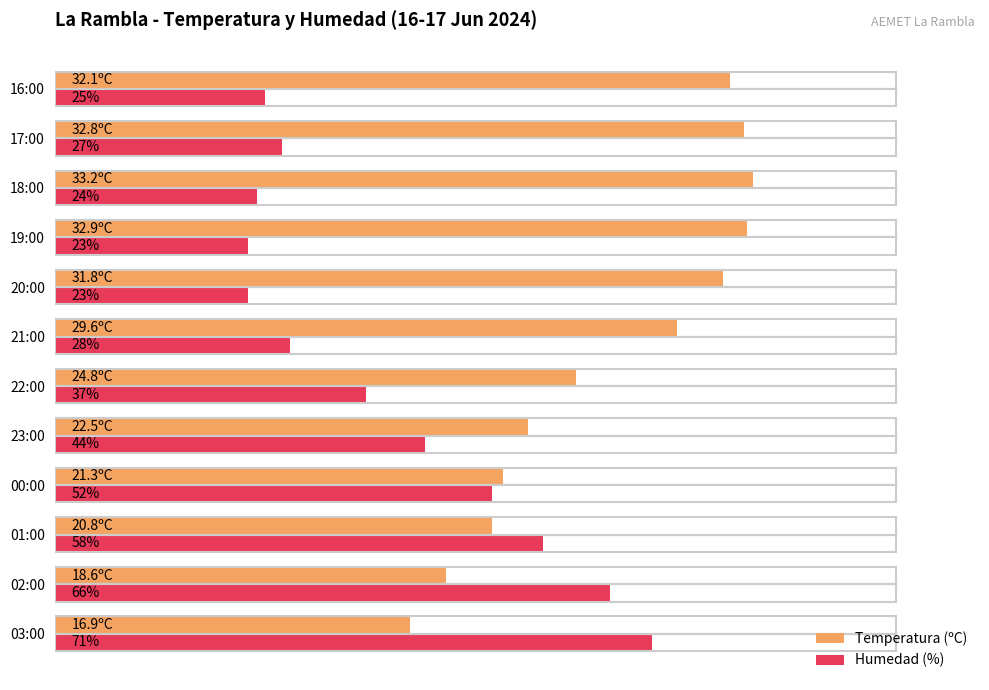

At which category is the sum across all series the highest?

03:00